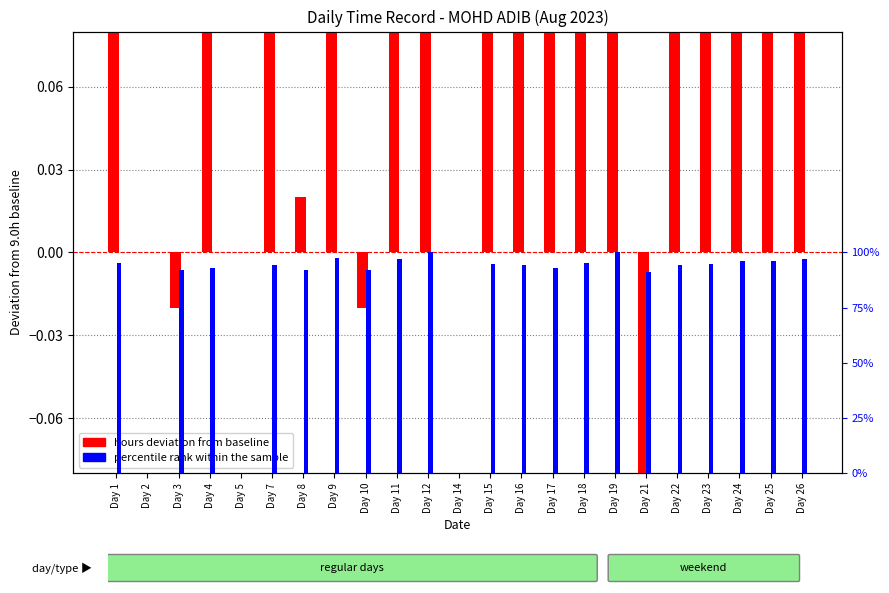

At how many categories does at least one series exceed 0?

20